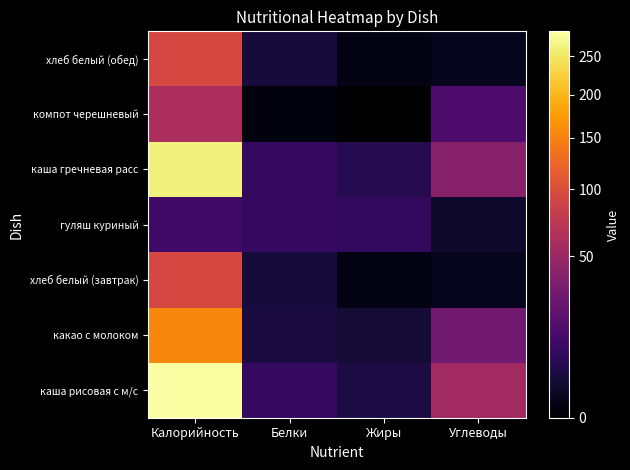

At which category is the sum across all series the highest?

Калорийность